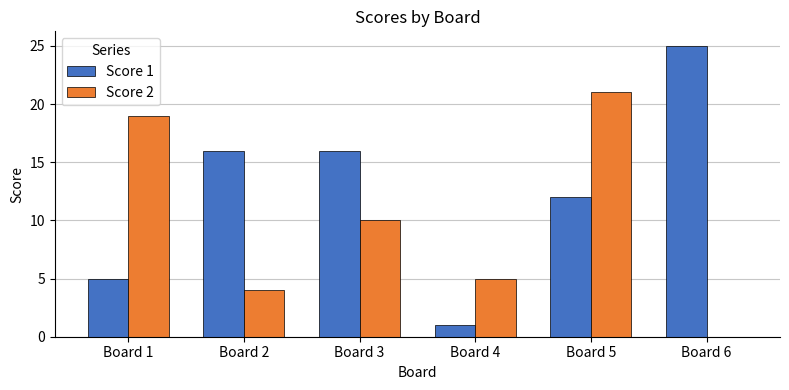

What is the sum of all Score 2 values?

59